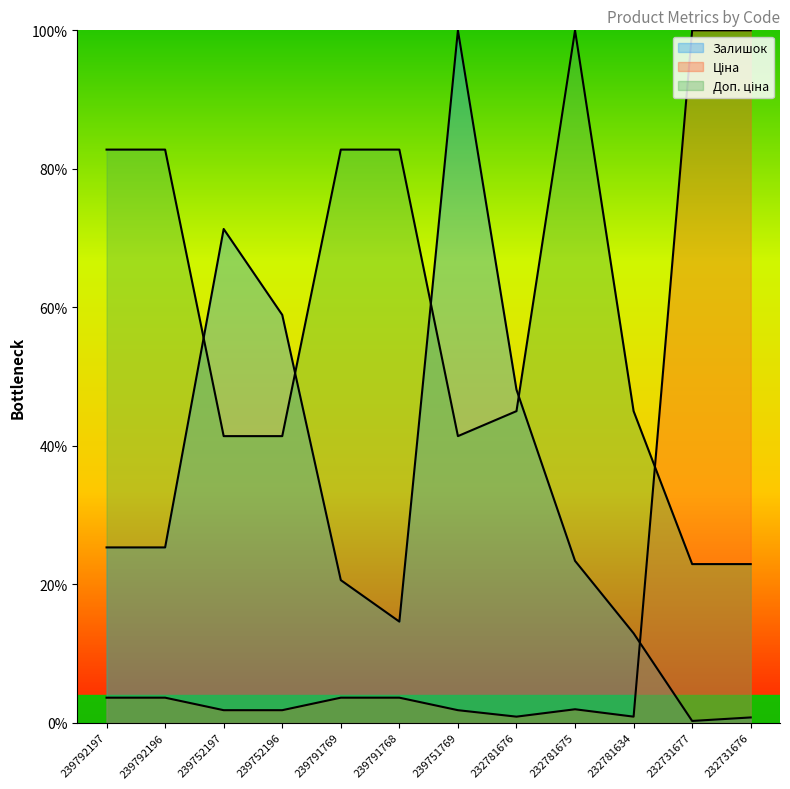

Does the chart have visible grid lines?

No